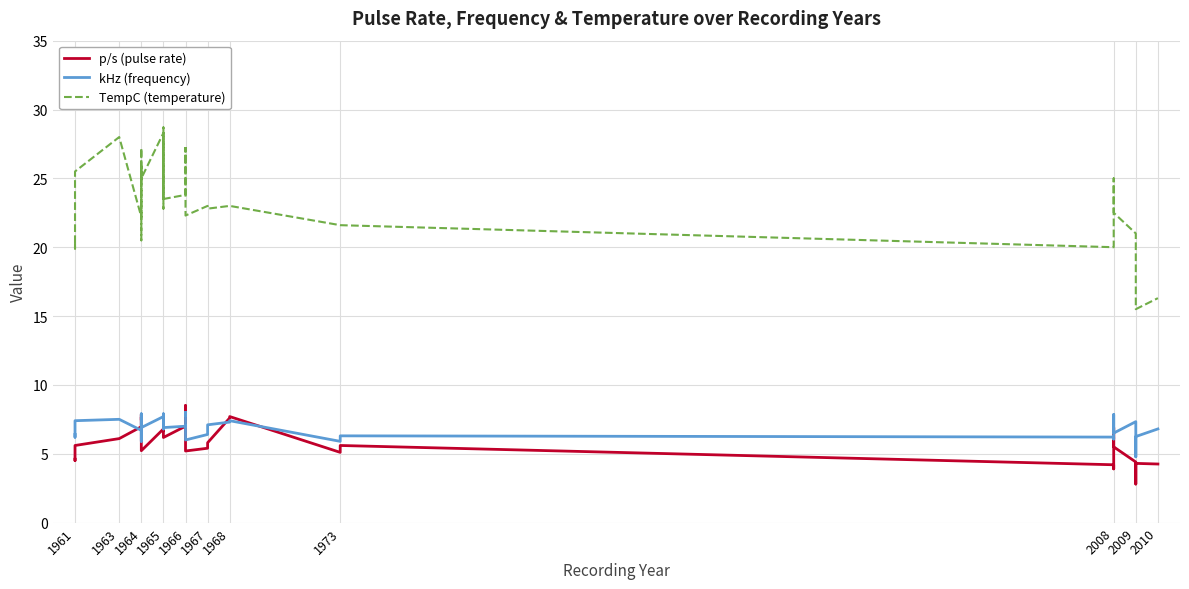

How many lines are shown in the chart?

3